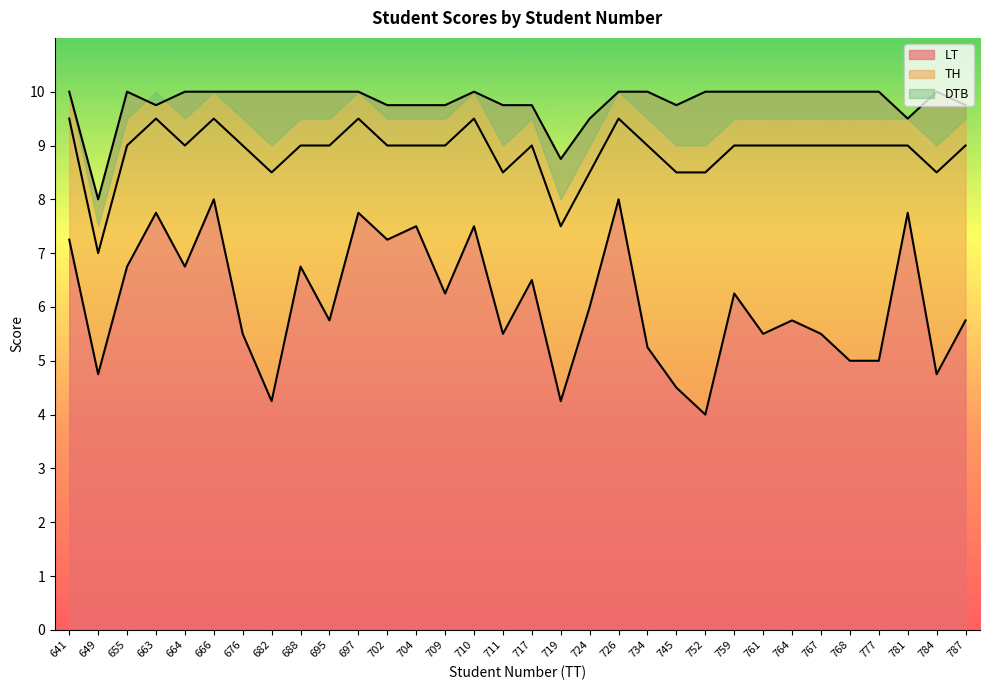

True or false: LT has a value of 6.0 at 724.

True